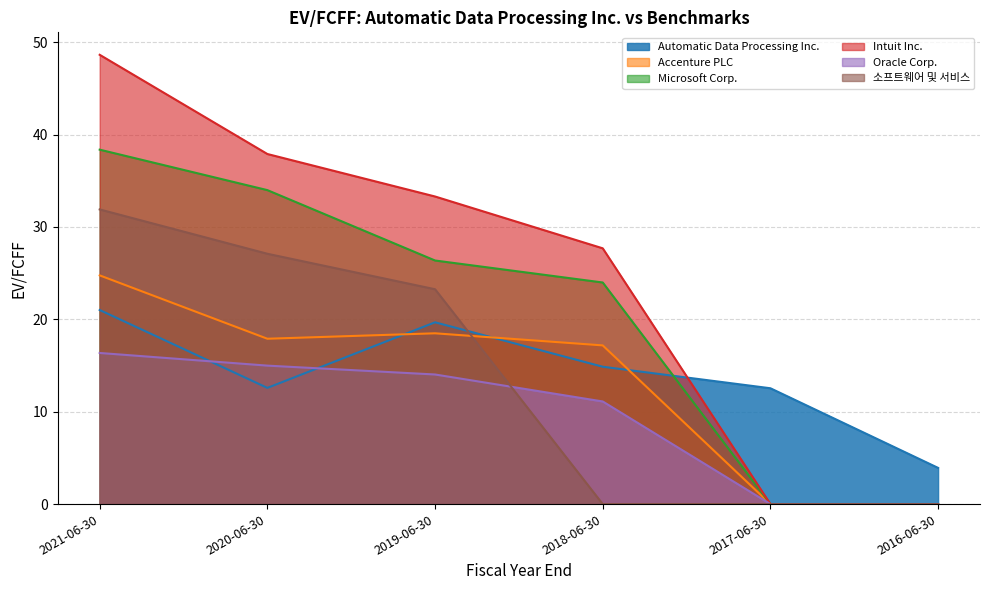

Where is Oracle Corp. nearest to the value 8?

2018-06-30